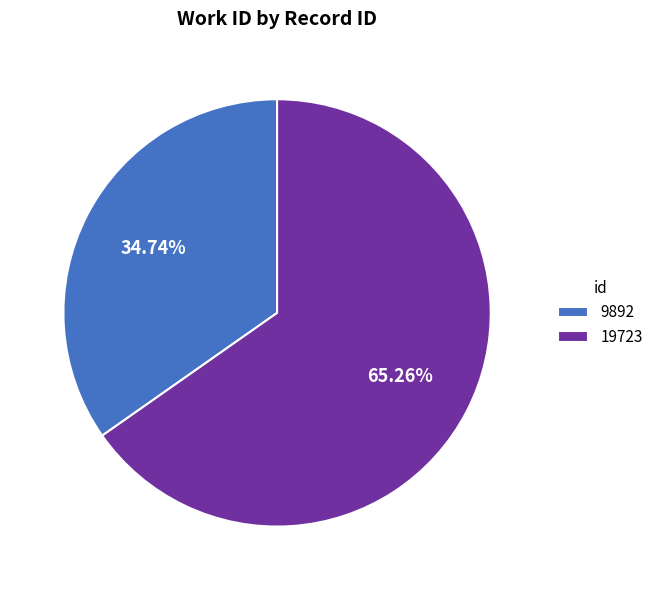

To the nearest percent, what percentage of the pie is 9892?

35%